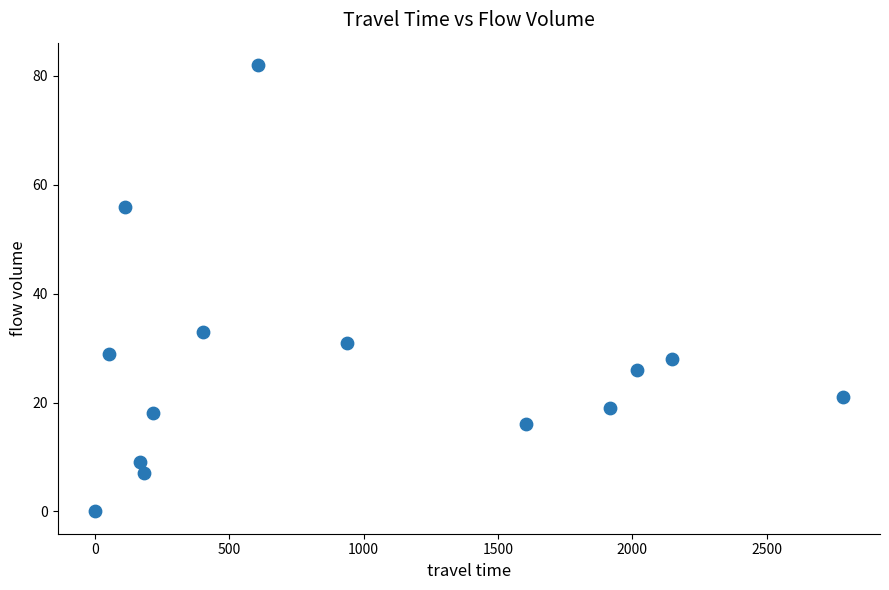

What Y value in the scatter plot is closest to 41?

33